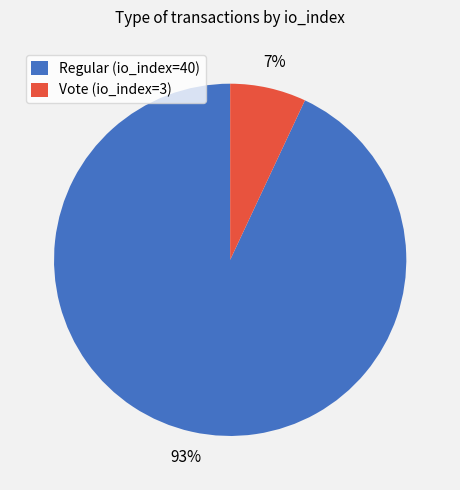

Do Vote (io_index=3) and Regular (io_index=40) together represent more than half of the pie?

Yes